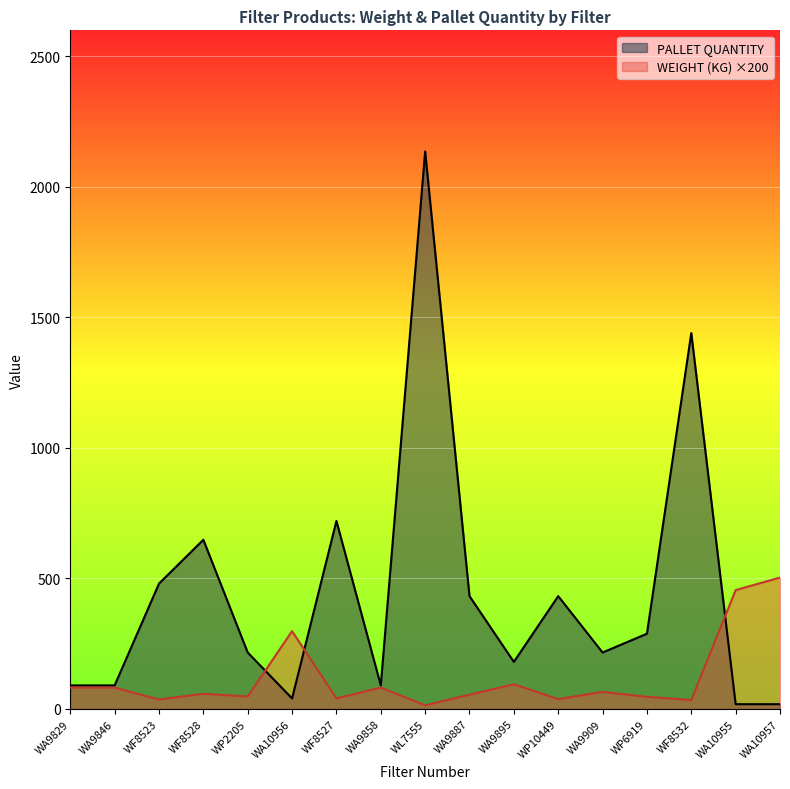

How many series are shown in this chart?

2